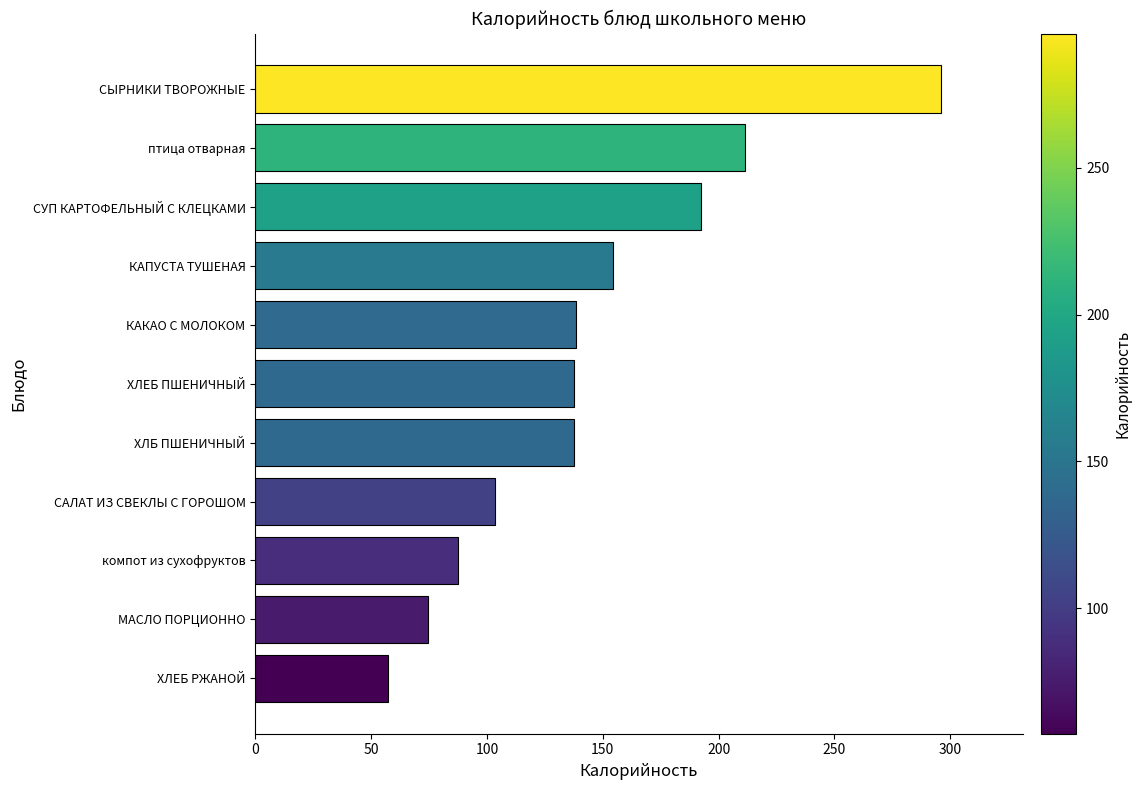

At which label is the value closest to 176?

СУП КАРТОФЕЛЬНЫЙ С КЛЕЦКАМИ